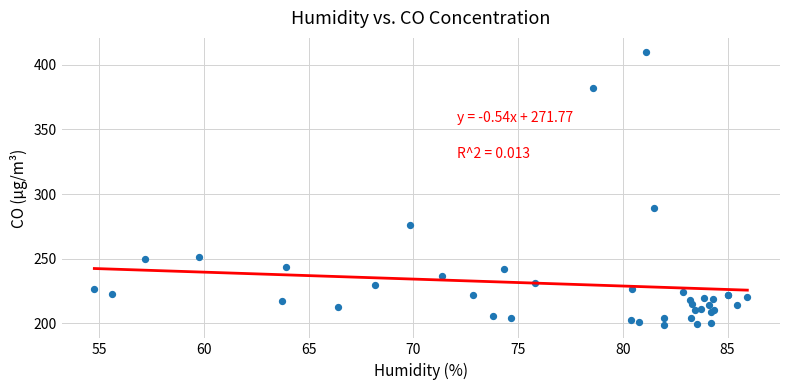

What Y value in the scatter plot is closest to 304?

289.1